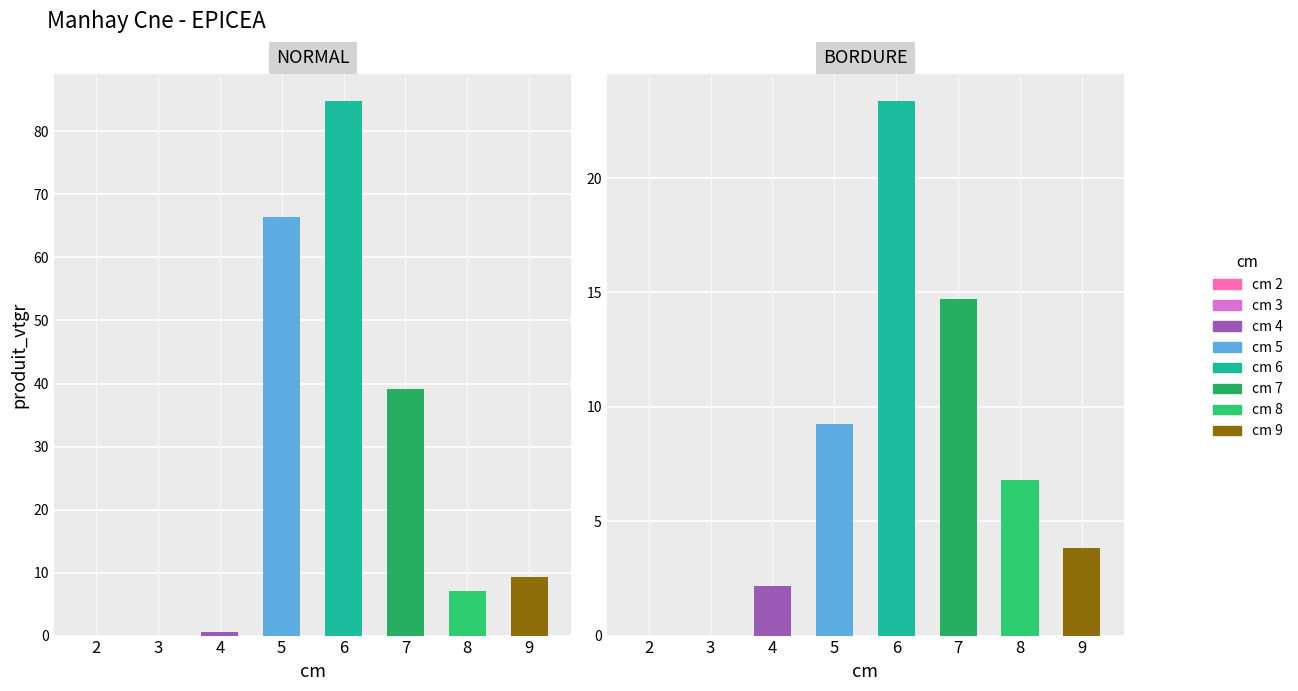

What is the difference between the NORMAL values at 9 and 4?

8.7